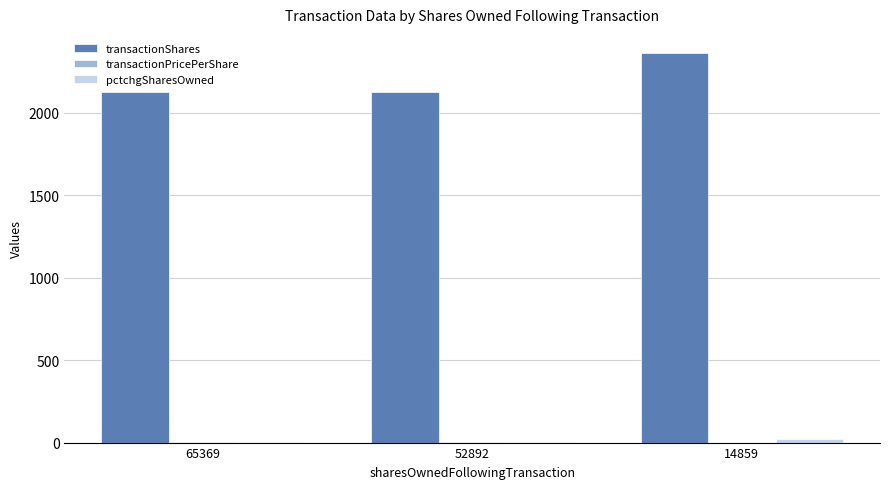

Between 65369 and 14859, which series saw the biggest shift?

transactionShares